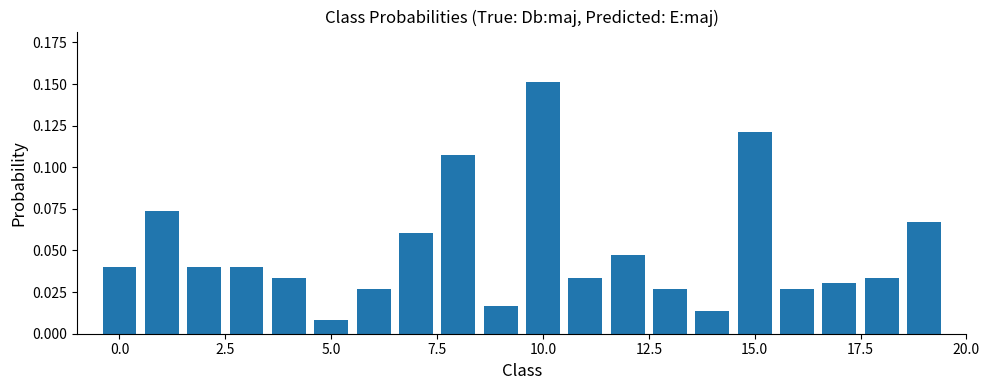

What is the sum of all values?

1.0